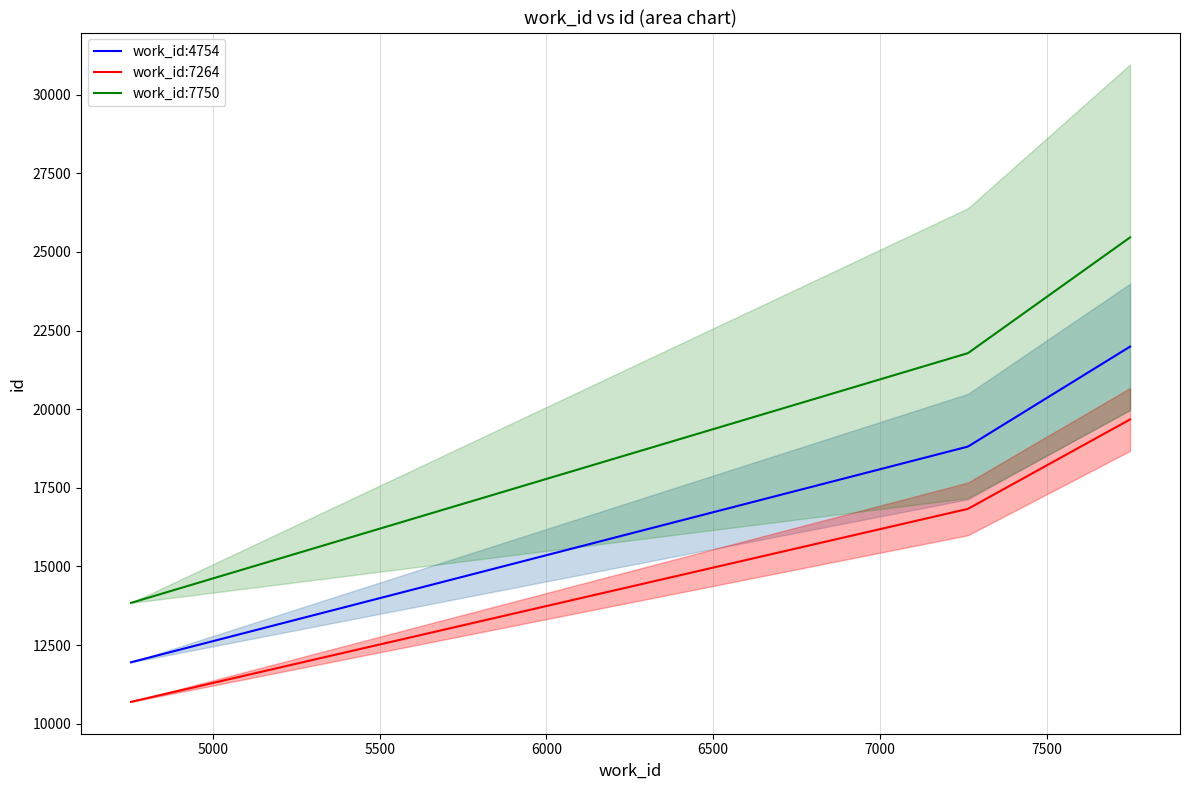

Where is id nearest to the value 17865?

7264